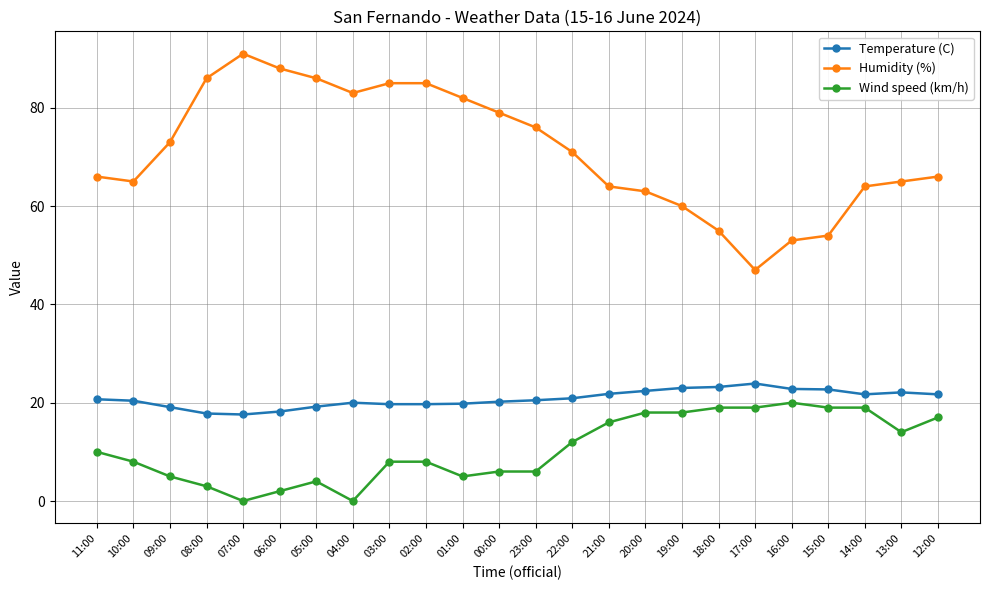

Does the chart have visible grid lines?

Yes